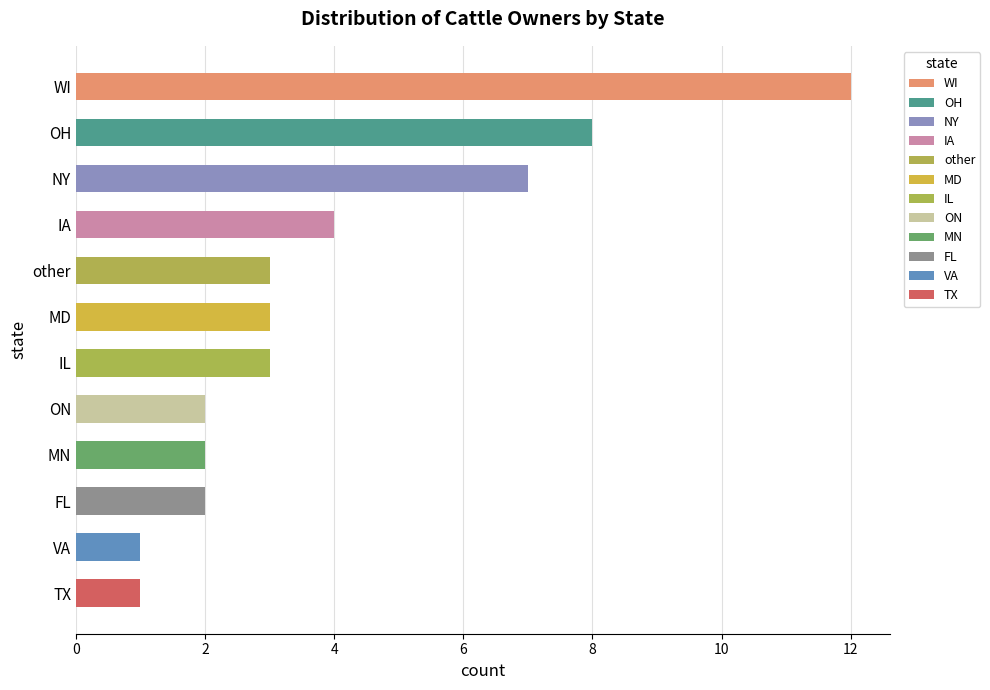

What position from the bottom is WI?

12